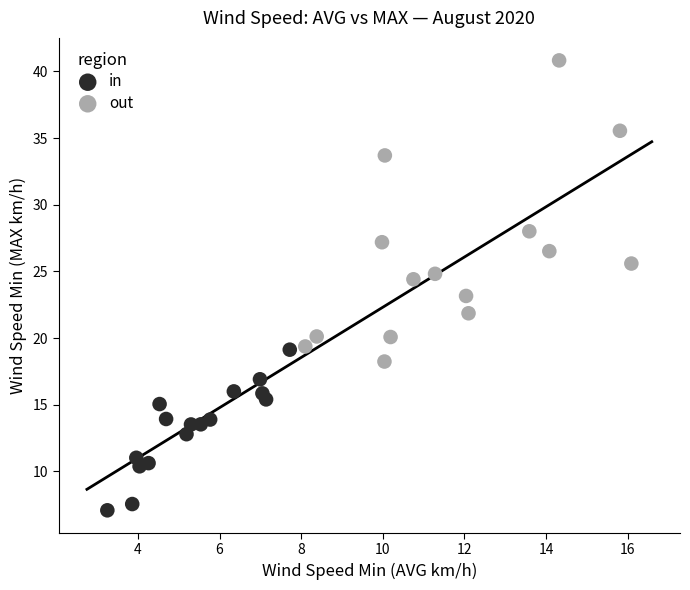

Which series has the largest Y range (max minus min)?

out